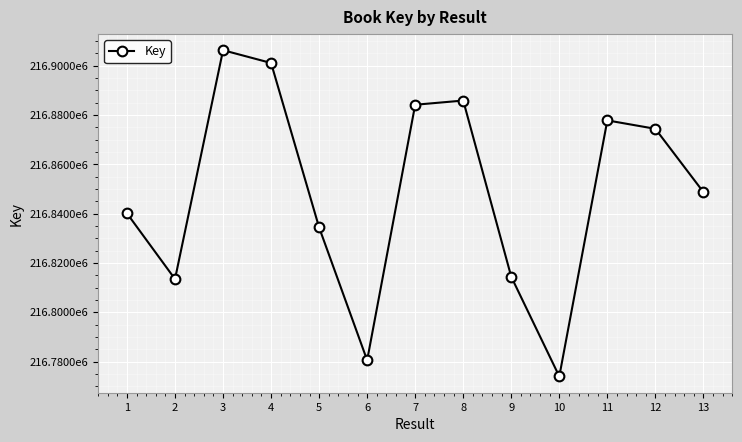

Is this an area chart (filled region under the line)?

No